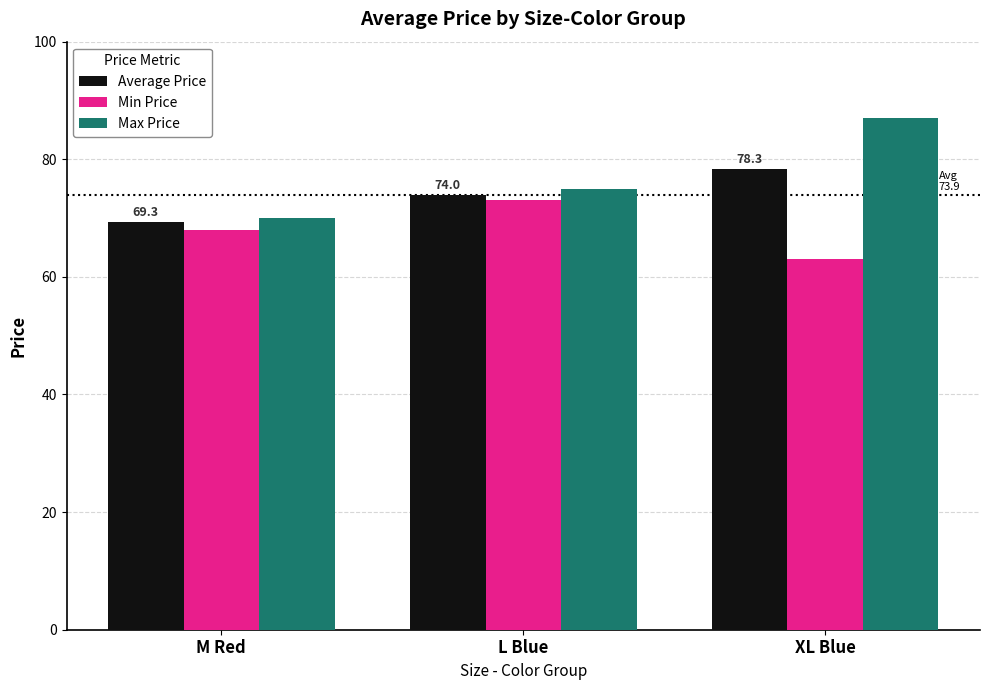

Rank the categories by Min Price value from lowest to highest.

XL Blue, M Red, L Blue